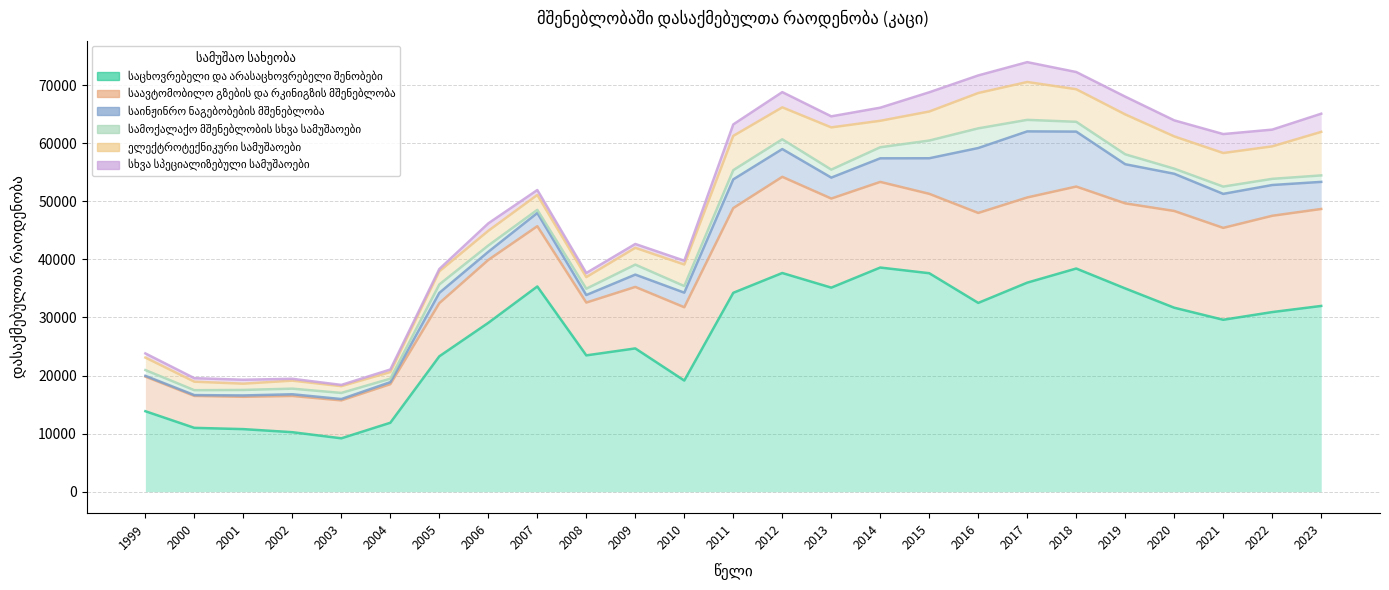

The ელექტროტექნიკური სამუშაოები series shows 11644 at 2001. True or false?

False